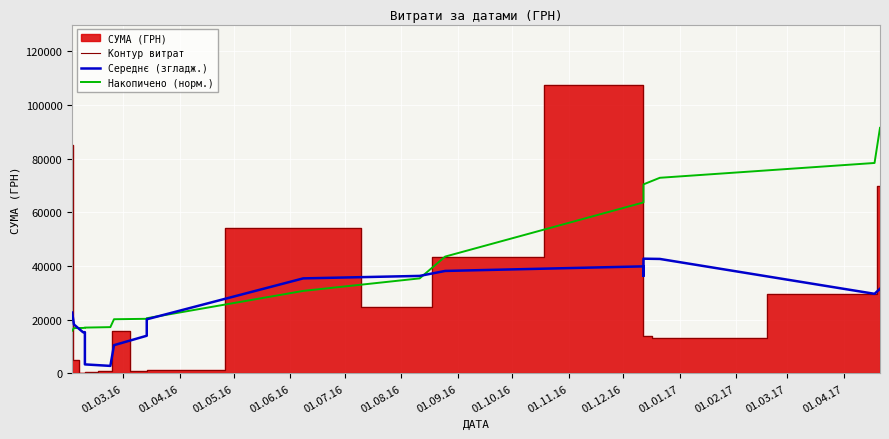

How many lines are shown in the chart?

3